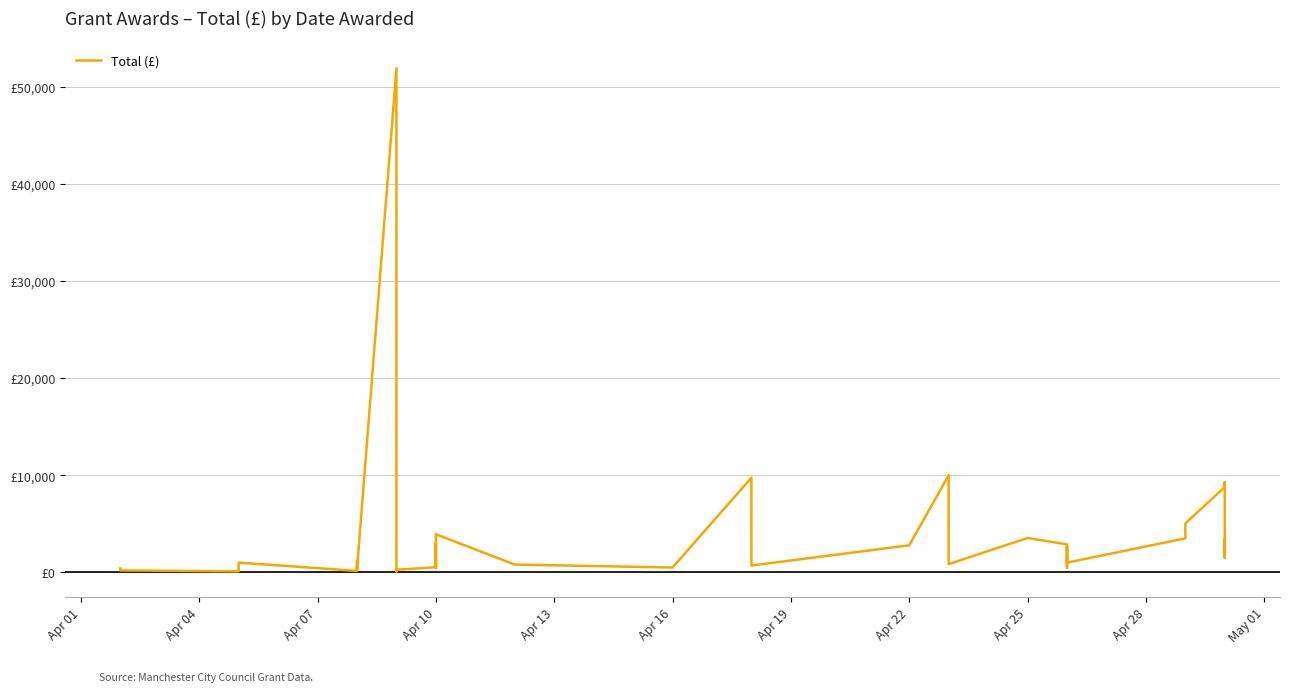

How many interior local valleys (lower than both neighbors) does the data have?

12